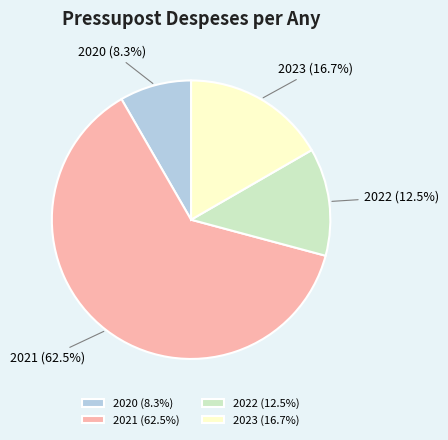

To the nearest percent, what portion does 2020 represent?

8%